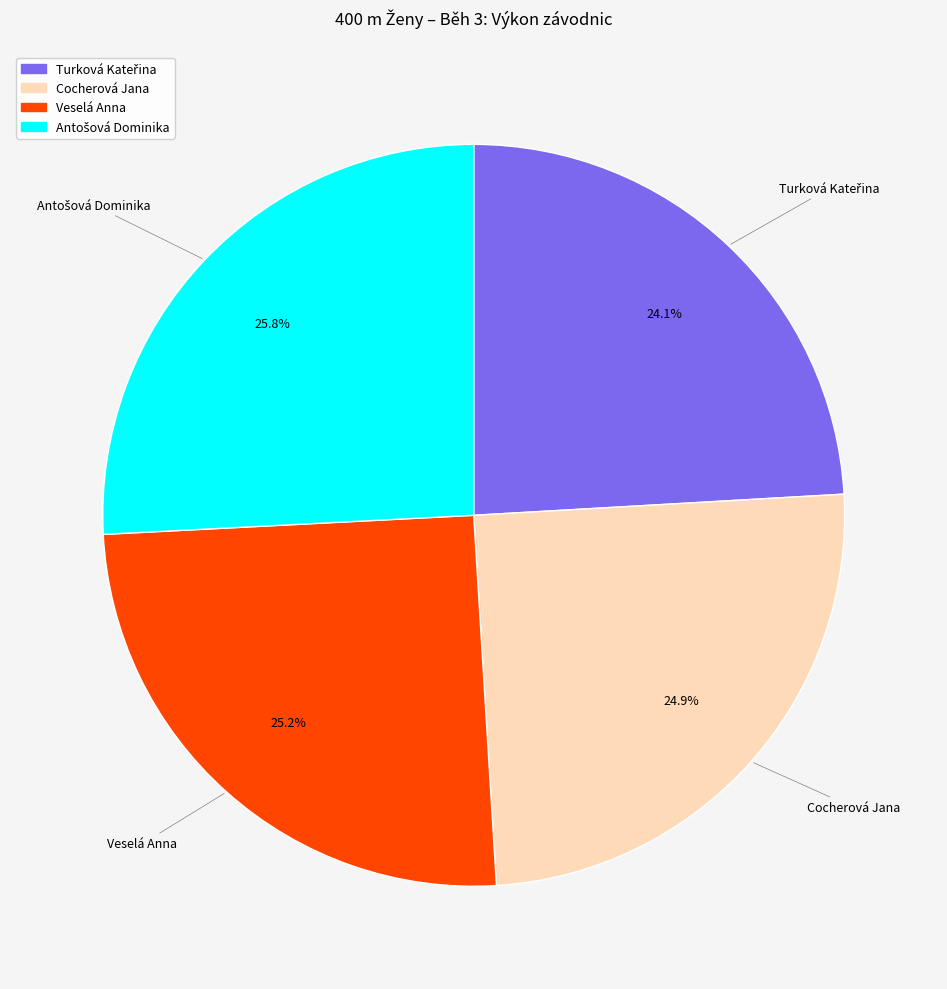

What percentage is NOT represented by Veselá Anna?

74.8%